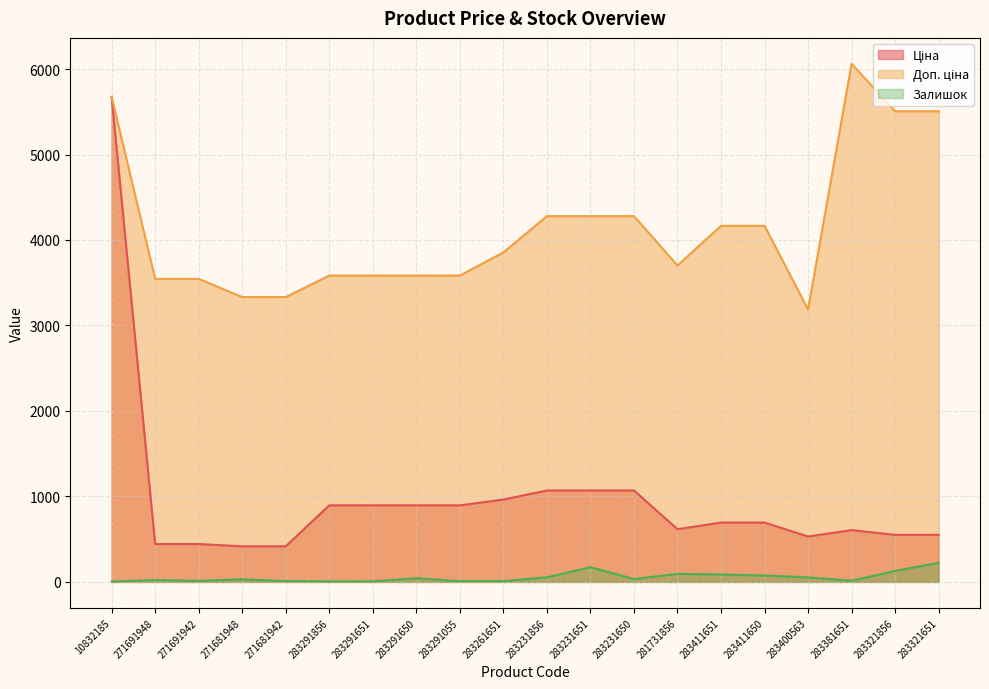

What is the minimum value for Ціна?

416.6